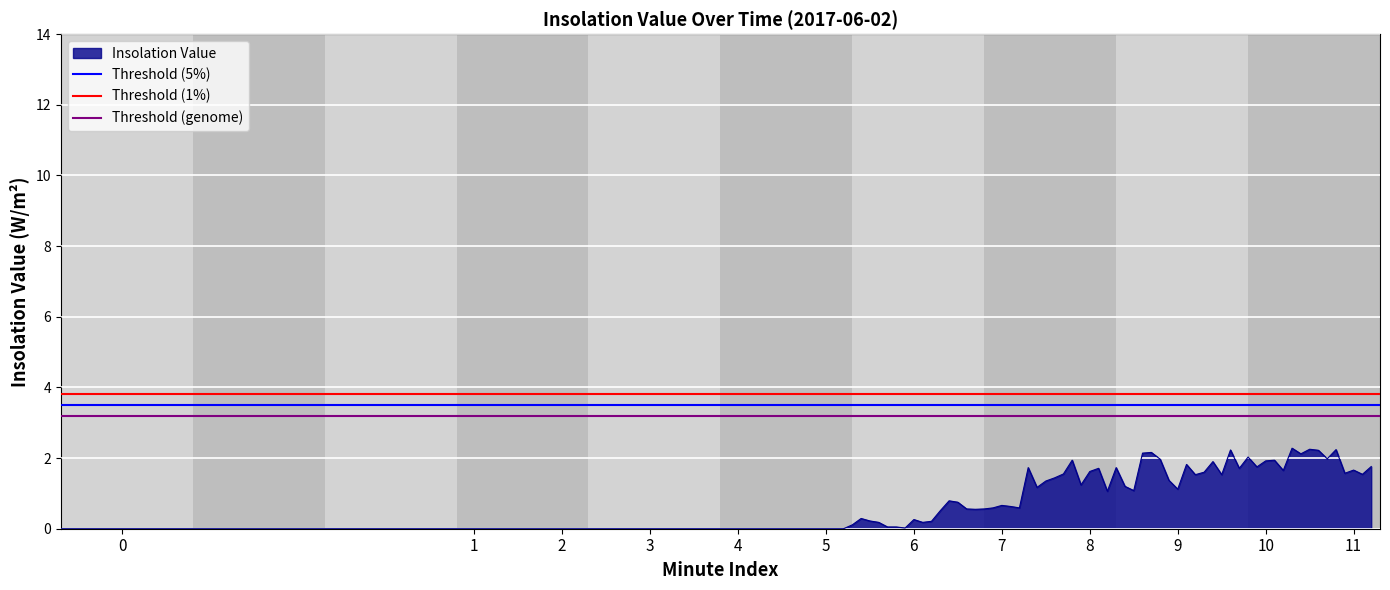

Which series has the largest total across all categories?

Threshold (1%)